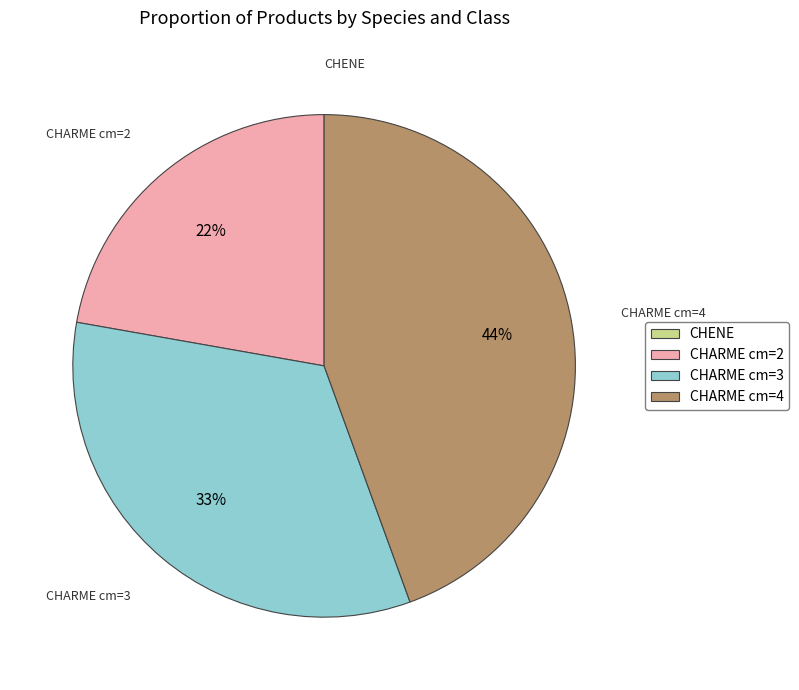

What is the largest slice in the pie chart?

CHARME cm=4